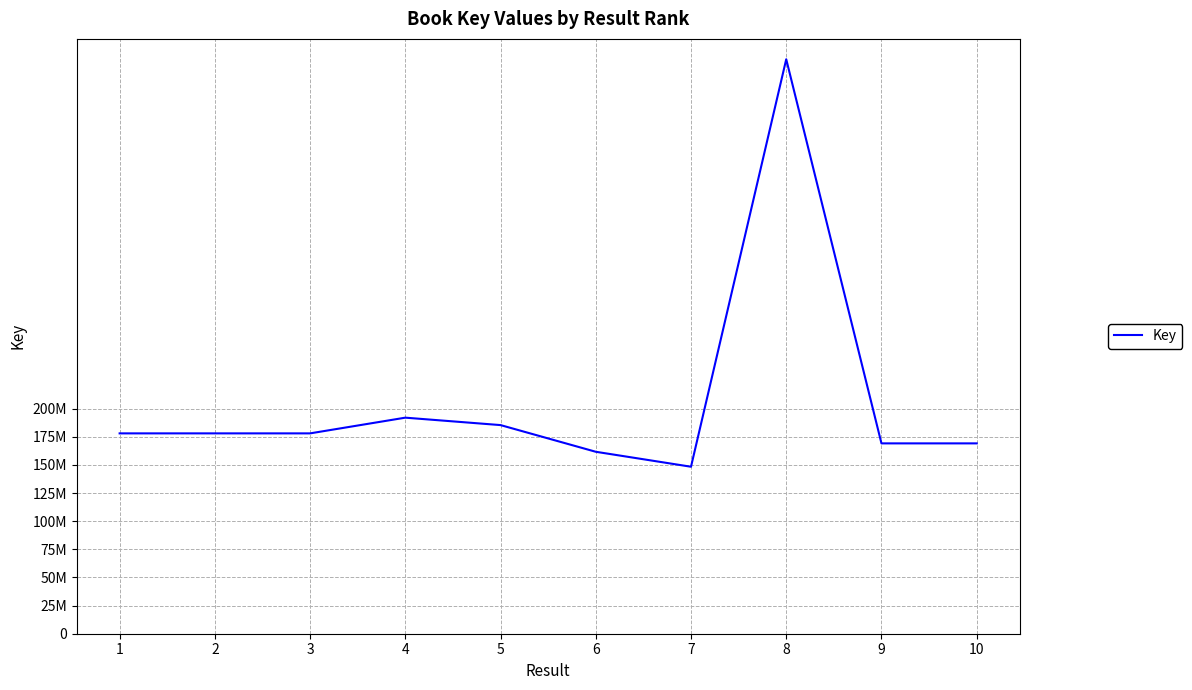

Does the chart have visible grid lines?

Yes